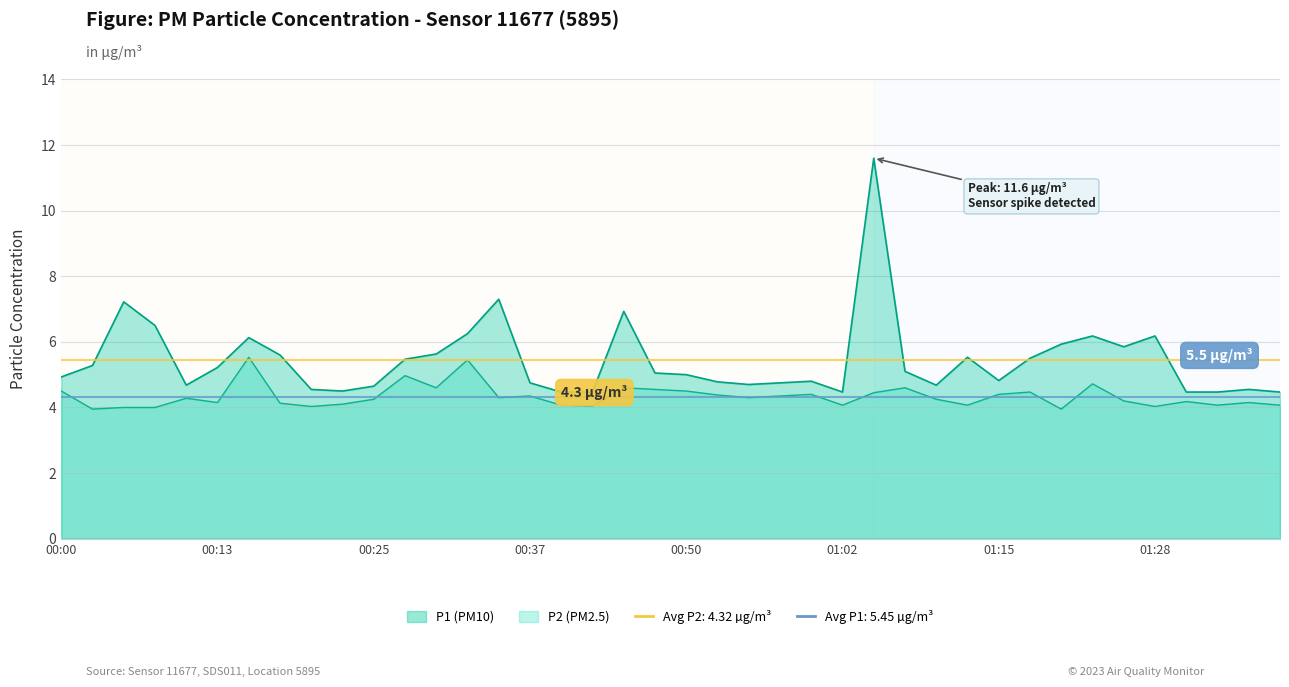

What is the total value across all series at 00:00?

9.8